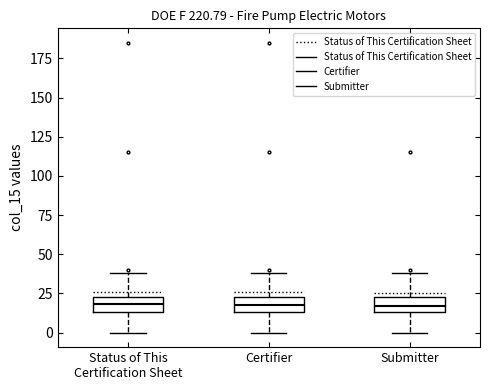

Reading left to right, transcribe this box plot: for each box, give where its median line is, the range the box spans, and where its two whiskers end, as read against the y-axis. The values are not printed on the chart, so give them approximately, as read against the axis.

Status of This Certification Sheet: median 20, box 15 to 25, whiskers 0 to 40
Certifier: median 20, box 15 to 25, whiskers 0 to 40
Submitter: median 15 (inside the box), box 15 to 25, whiskers 0 to 40